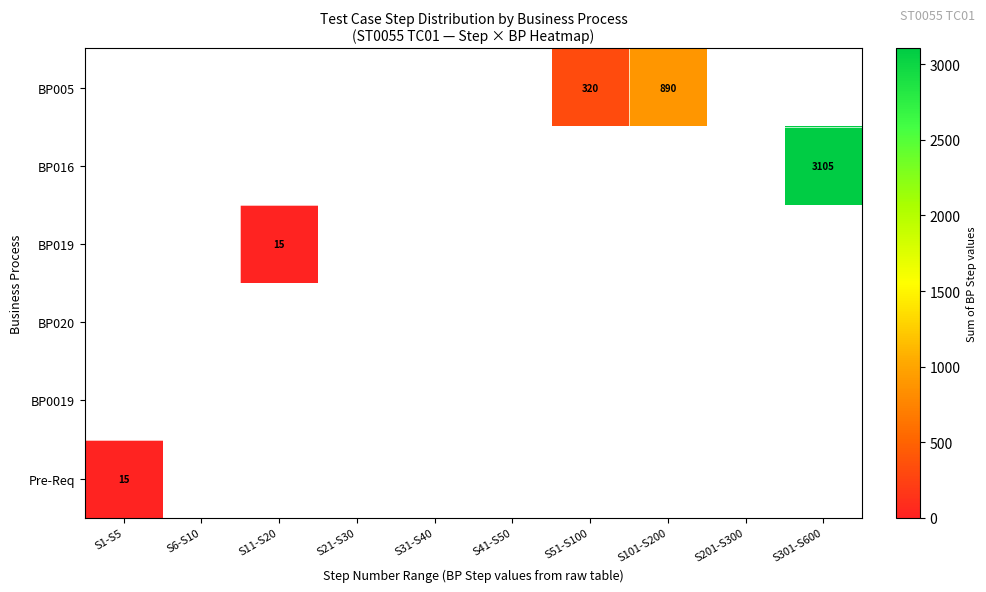

At which category does the chart reach its peak across all series?

S301-S600